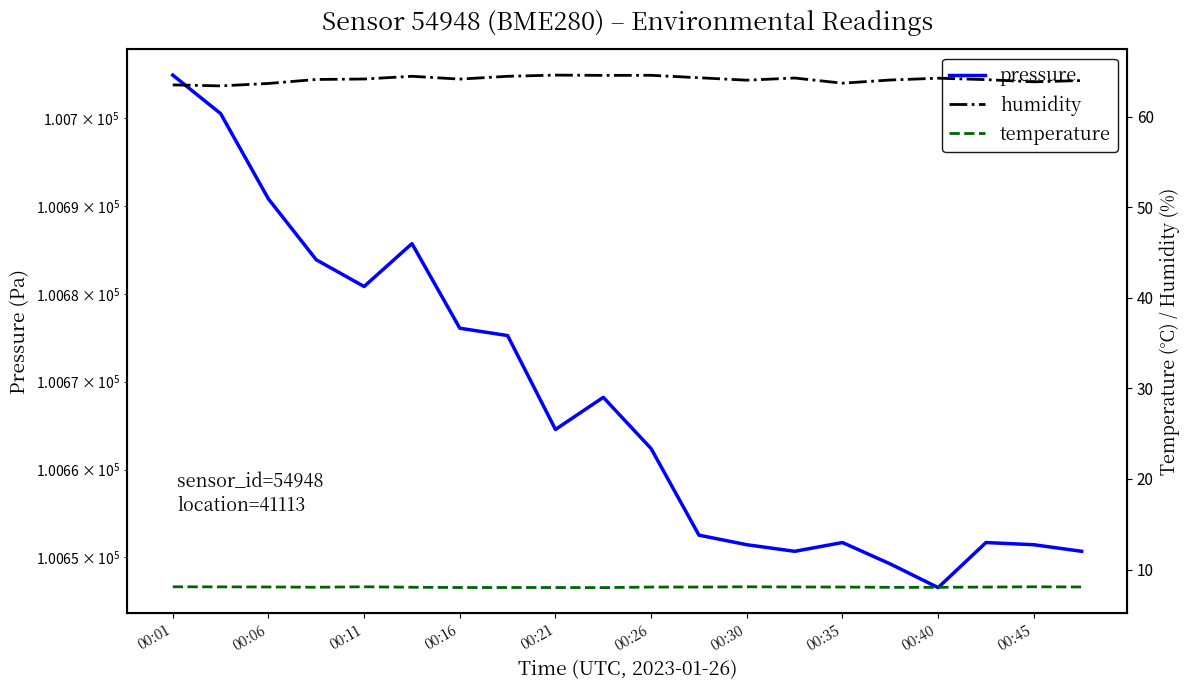

True or false: pressure has a value of 50371.7 at 00:11.

False